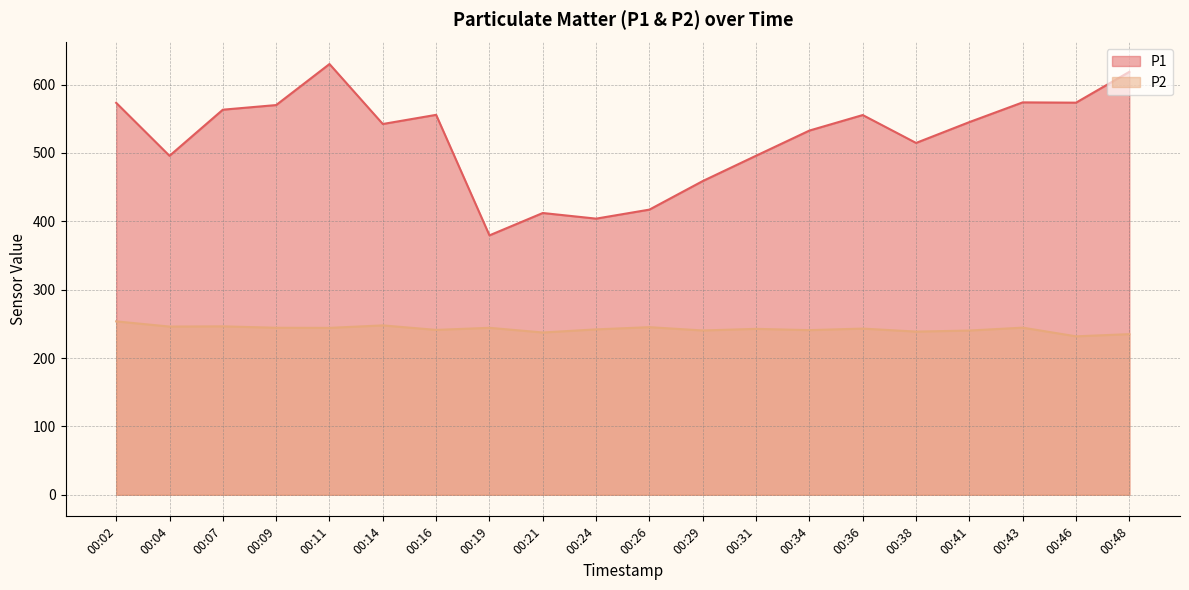

Reading right to left, transcribe all the data shown in this chart.

P1: 618.6	573.5	573.9	545.1	514.6	555.4	532.7	495.9	458.9	417.1	403.9	412.1	379.4	555.7	542.3	630.0	570.0	563.2	495.8	573.3
P2: 235.0	231.8	244.5	240.2	238.7	243.1	240.8	242.7	240.3	245.2	241.9	237.4	244.2	241.2	247.8	244.1	244.3	246.4	246.0	253.6